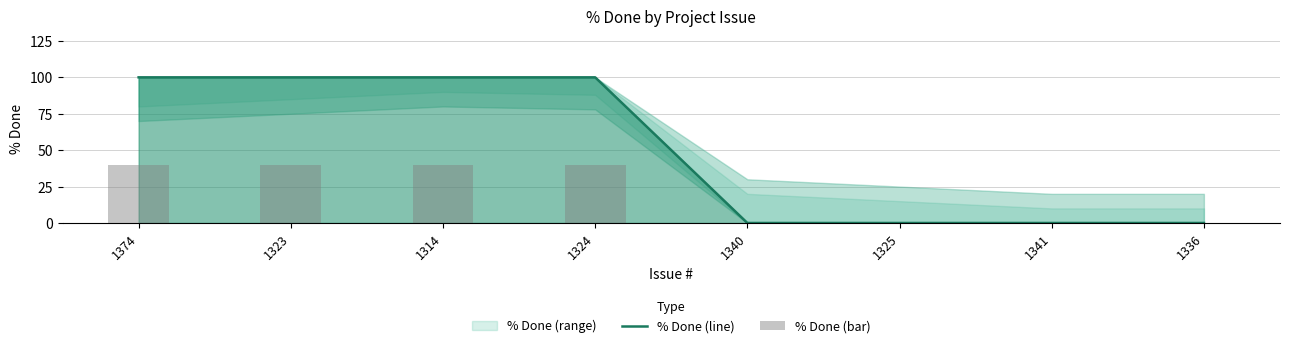

What is the label of the 7th bar from the right?

1323